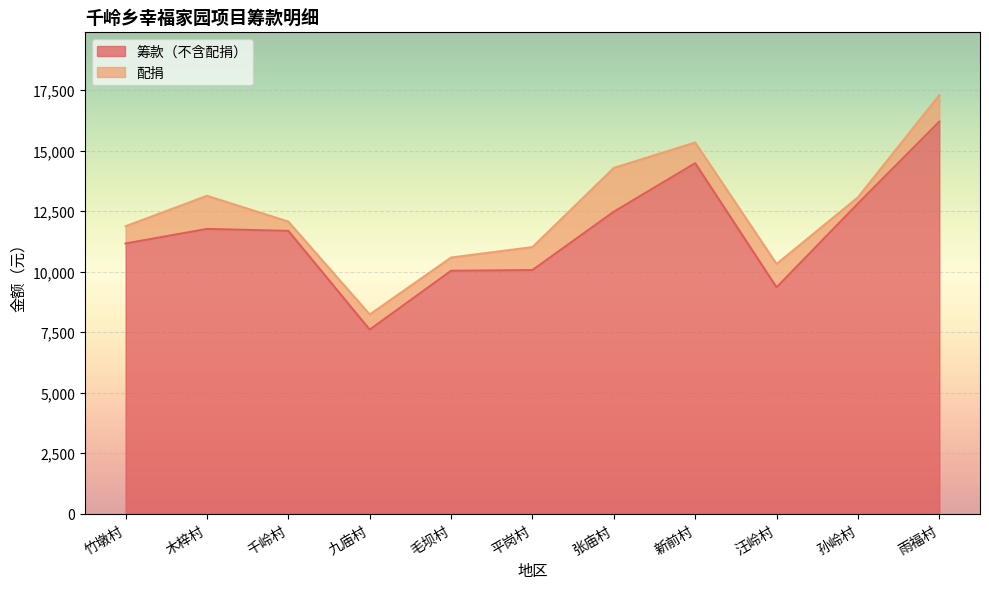

The chart shows a value of 23675.2 at 新前村. True or false?

False